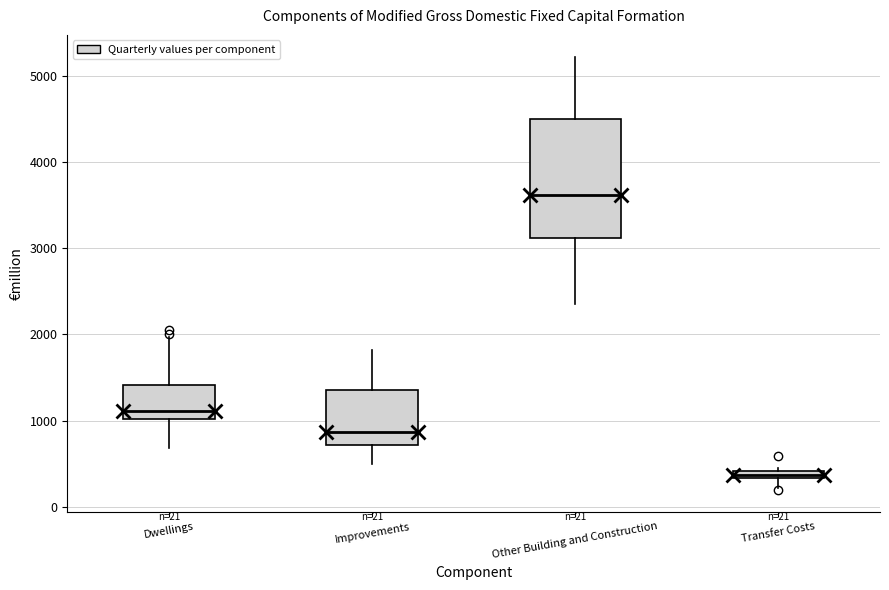

Which box is the tallest, from its lower edge to its upper edge?

Other Building and Construction